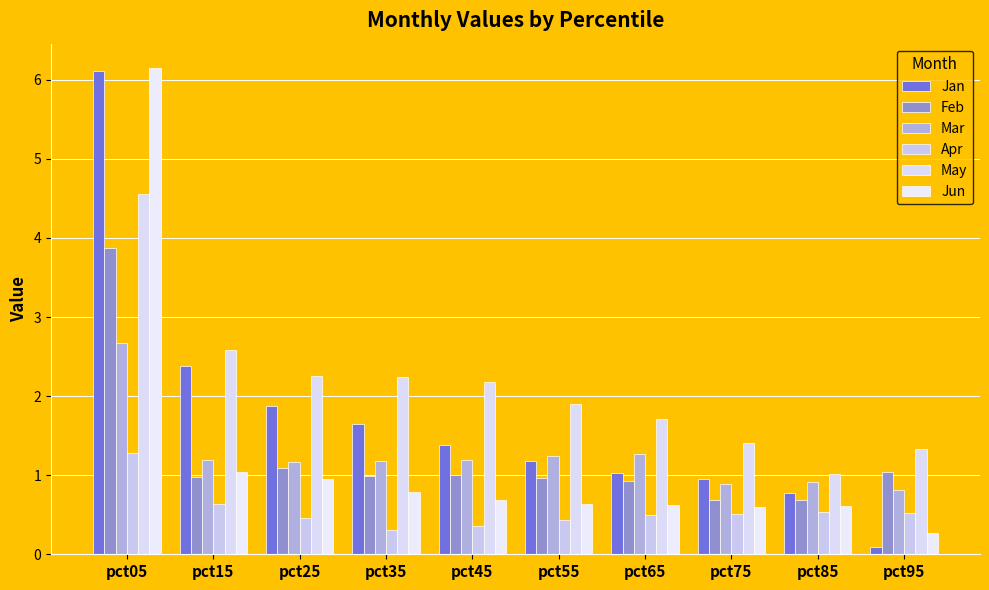

Is the value of Apr at pct75 greater than the value of Feb at pct05?

No